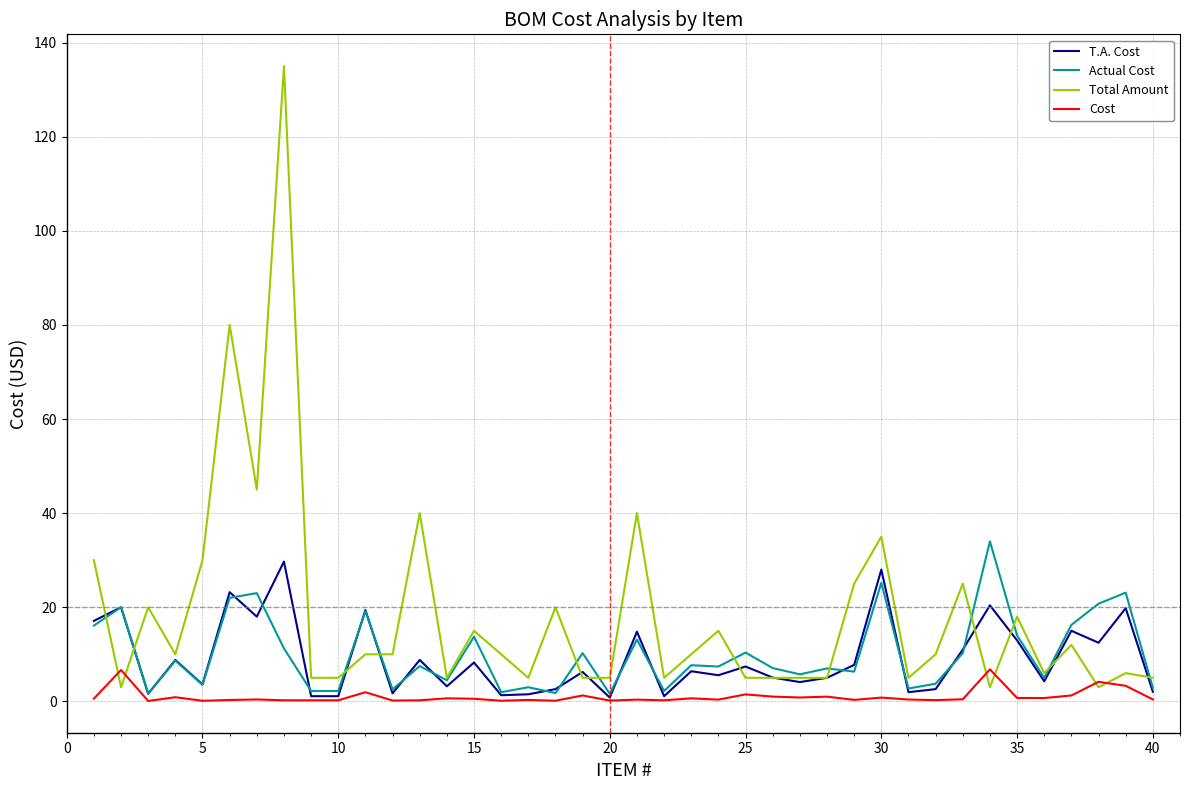

What is the maximum value shown in the chart?

135.0